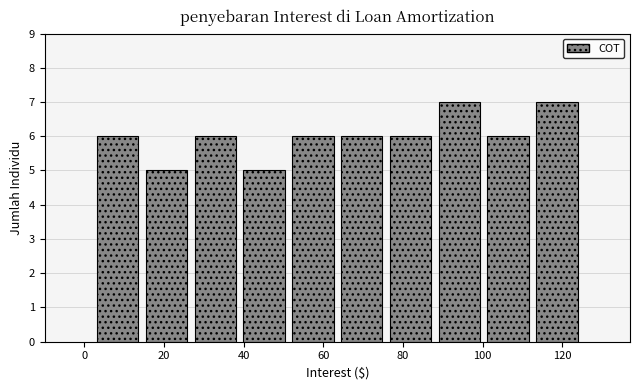

Reading left to right, transcribe this chart: for each bar, give the range it covers on the x-axis and its height. Neither the bar edges nor the heights are printed on the chart, so give them approximately, as read against the axes.

2 to 14: 6
14 to 26: 5
26 to 38: 6
38 to 52: 5
52 to 64: 6
64 to 76: 6
76 to 88: 6
88 to 100: 7
100 to 112: 6
112 to 124: 7